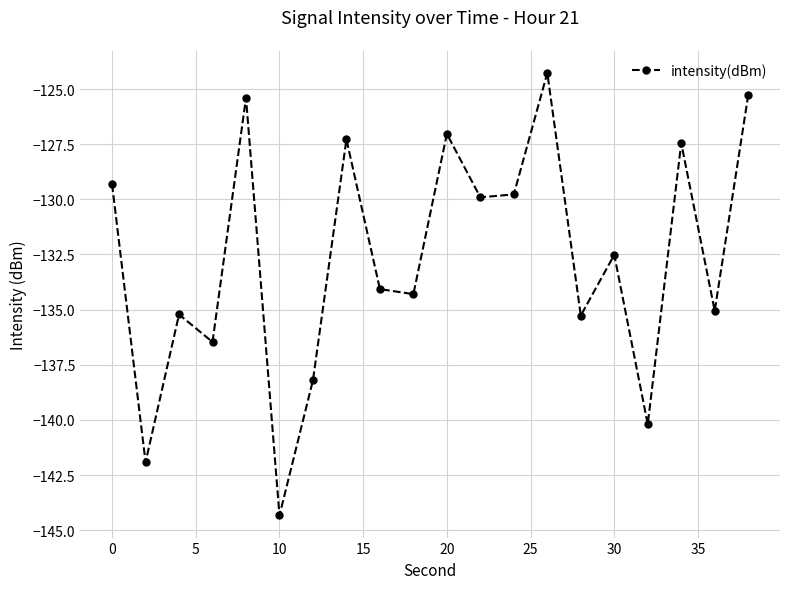

What is the sum of all values?

-2653.3